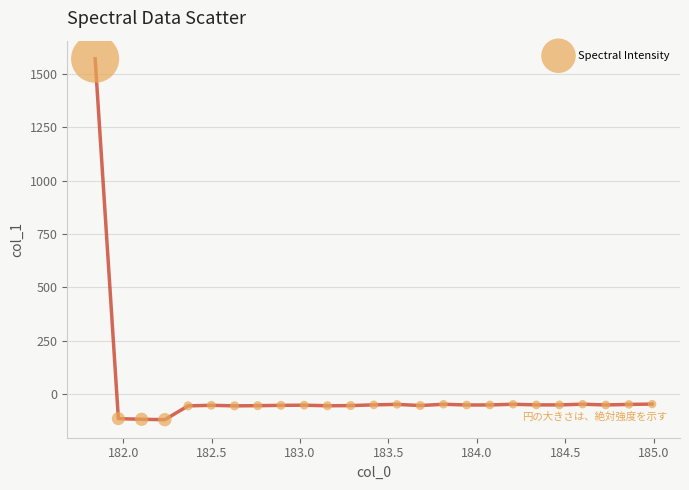

What is the range of X values (max minus min)?

3.1